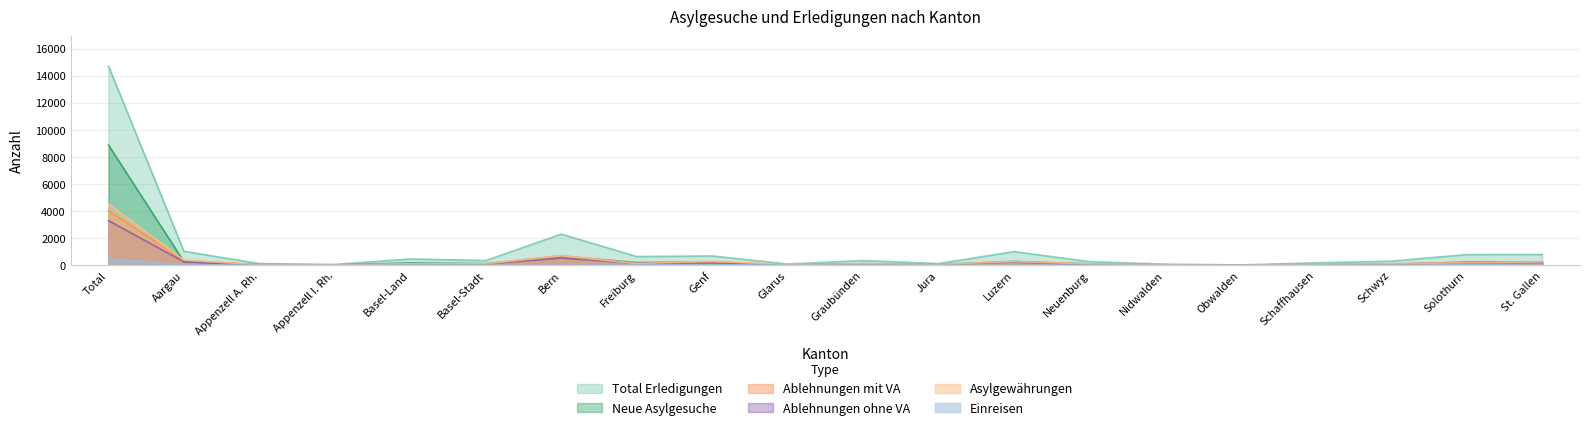

How many values in the Asylgewährungen series are below 107?

10